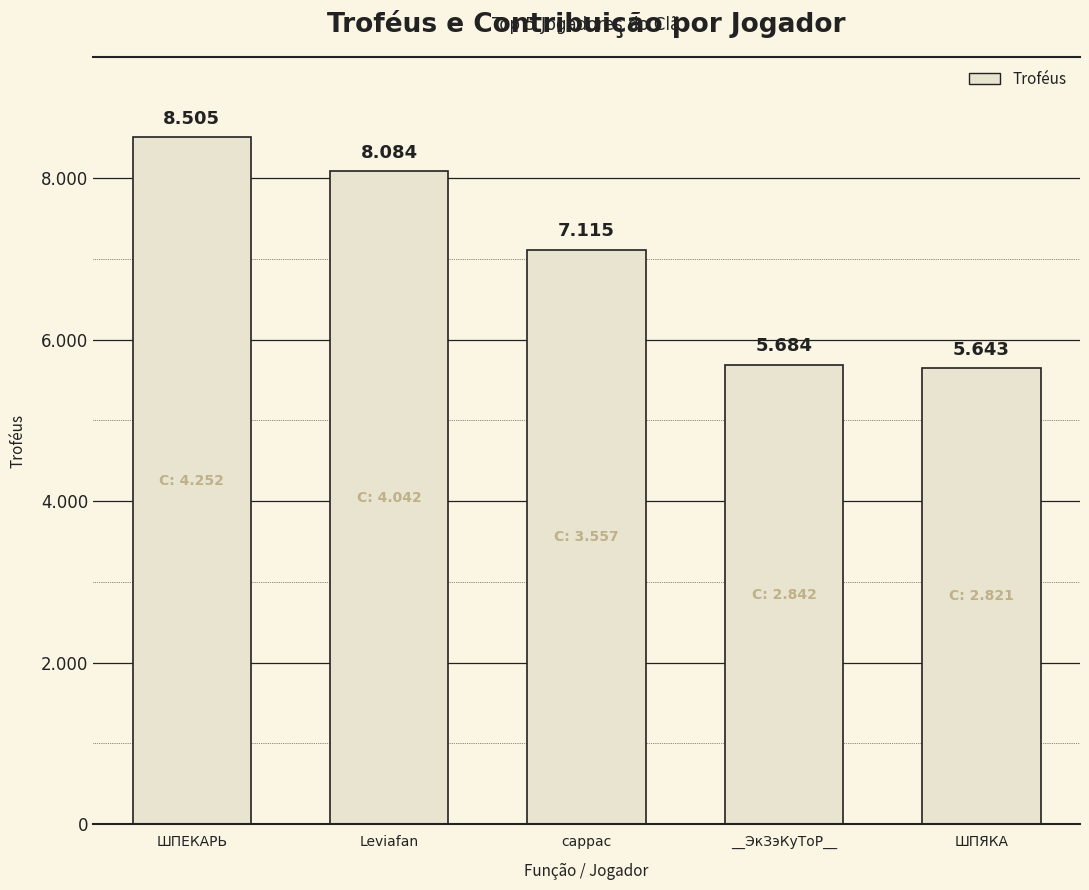

What is the ratio of the value at ШПЯКА to the value at ШПЕКАРЬ?

0.7